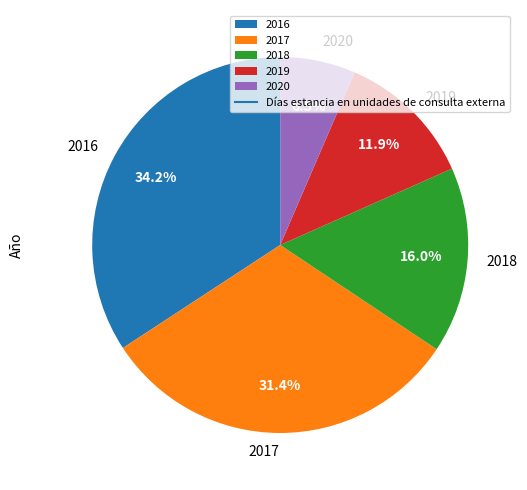

Between 2018 and 2017, which is larger?

2017